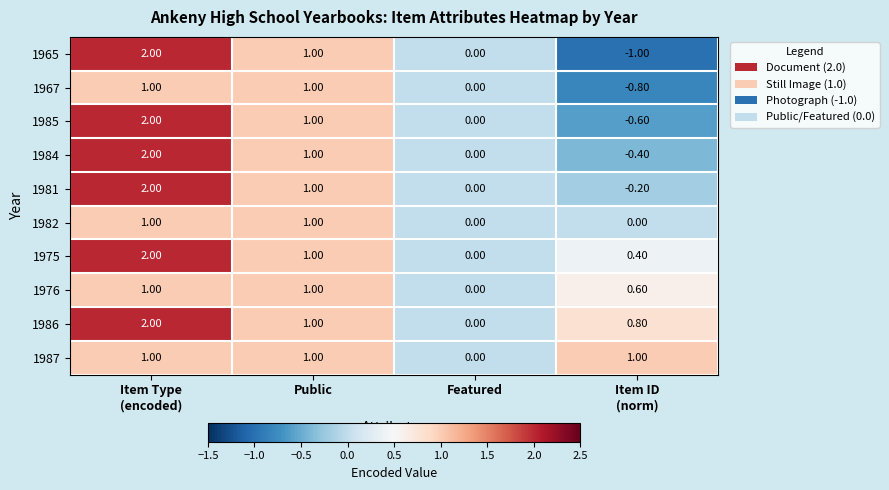

Which series has the largest range (max minus min)?

1965